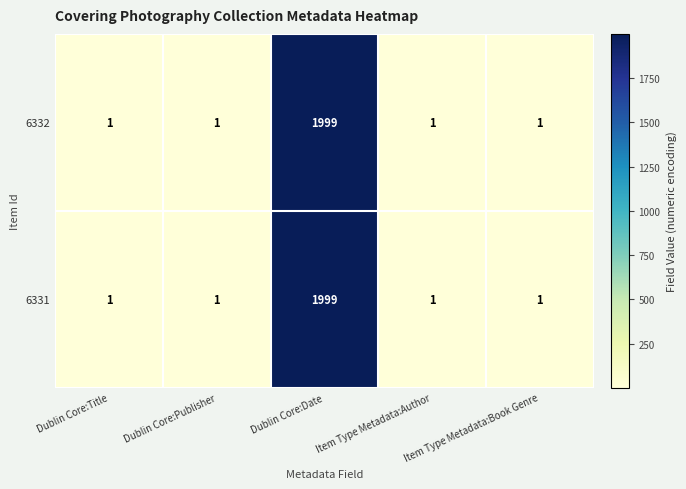

At which category is the sum across all series the highest?

Dublin Core:Date